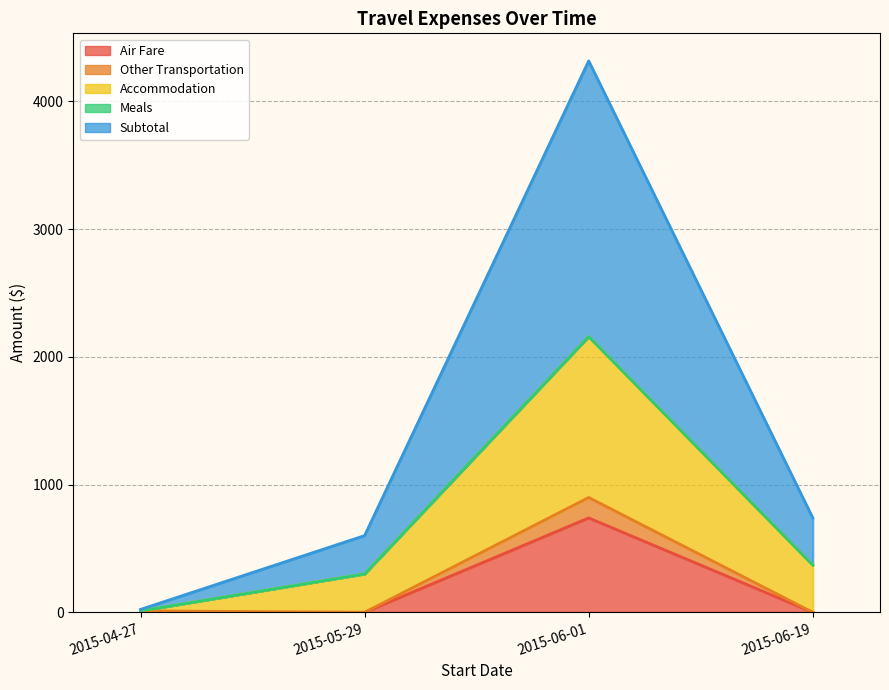

What is the difference between the Subtotal values at 2015-06-01 and 2015-04-27?

2146.8